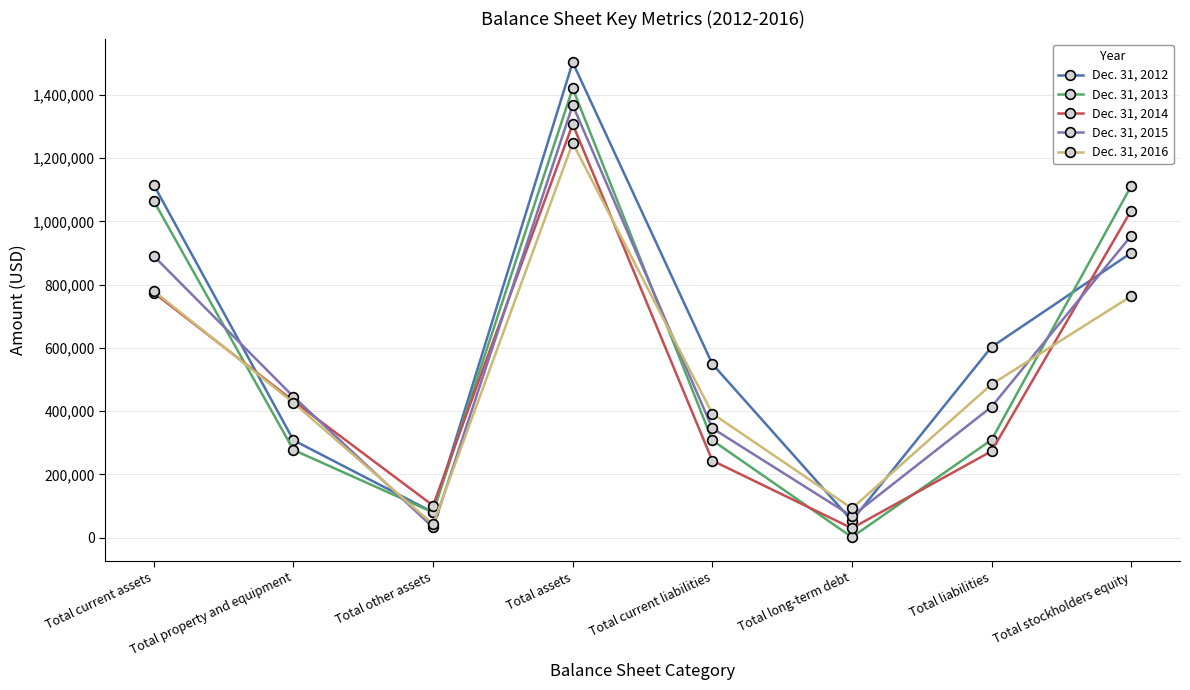

What is the maximum value shown in the chart?

1502683